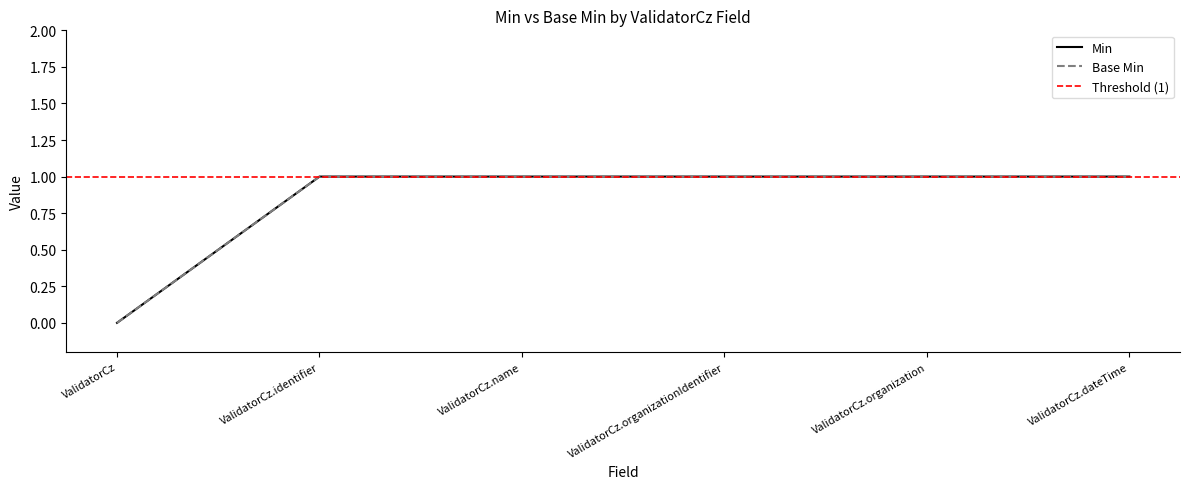

What is the value of the Base Min point at the 6th from the left?

1